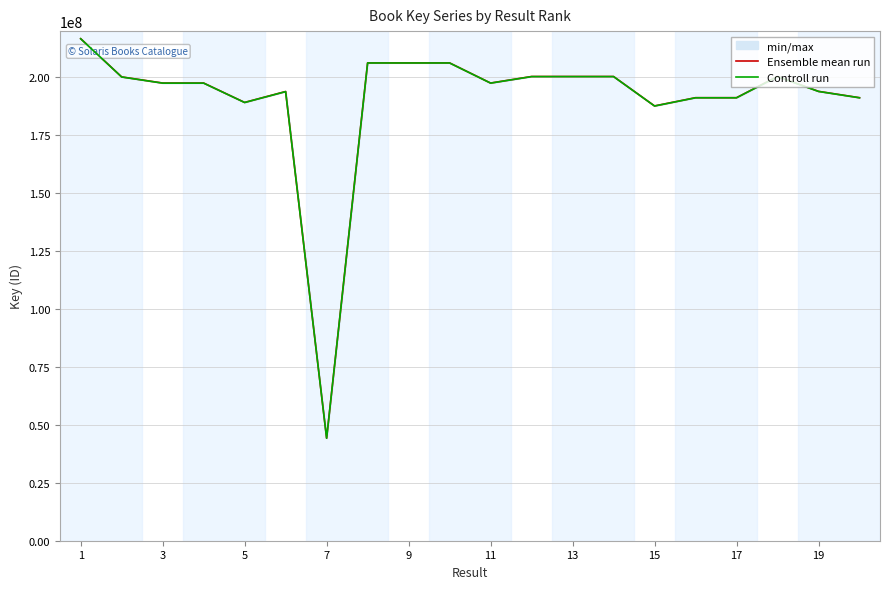

True or false: Controll run has a value of 338957651.5 at 17.

False